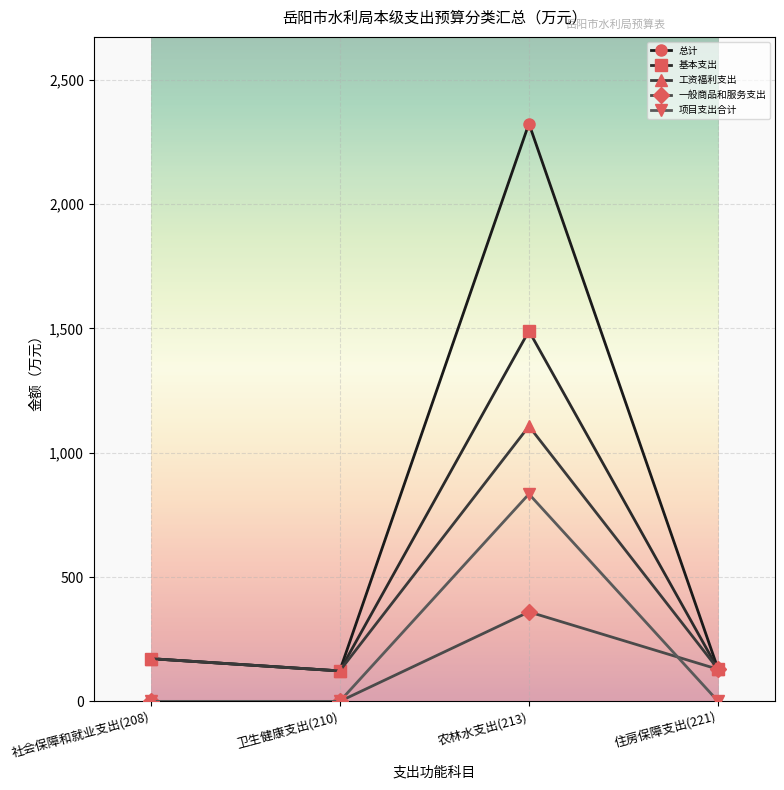

What is the approximate value of 基本支出 at 农林水支出(213)?

1490.0